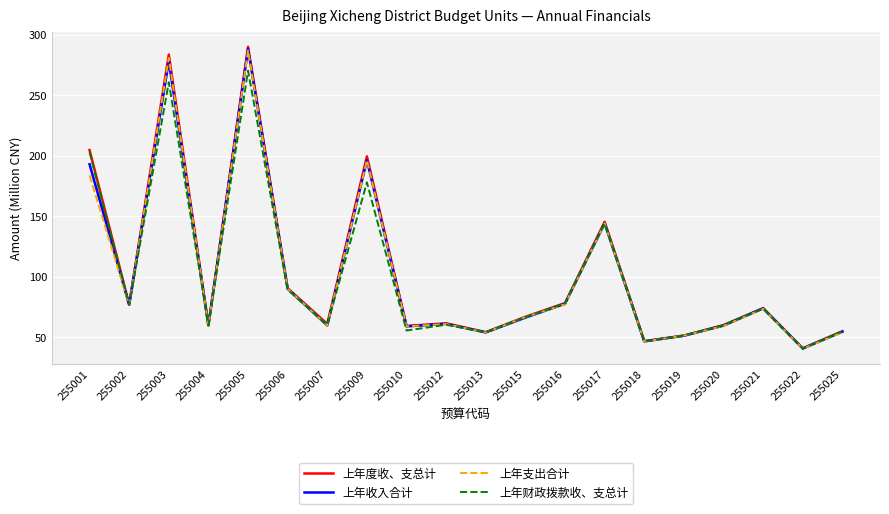

Is it true that 上年支出合计 equals 116.5 at 255015?

False